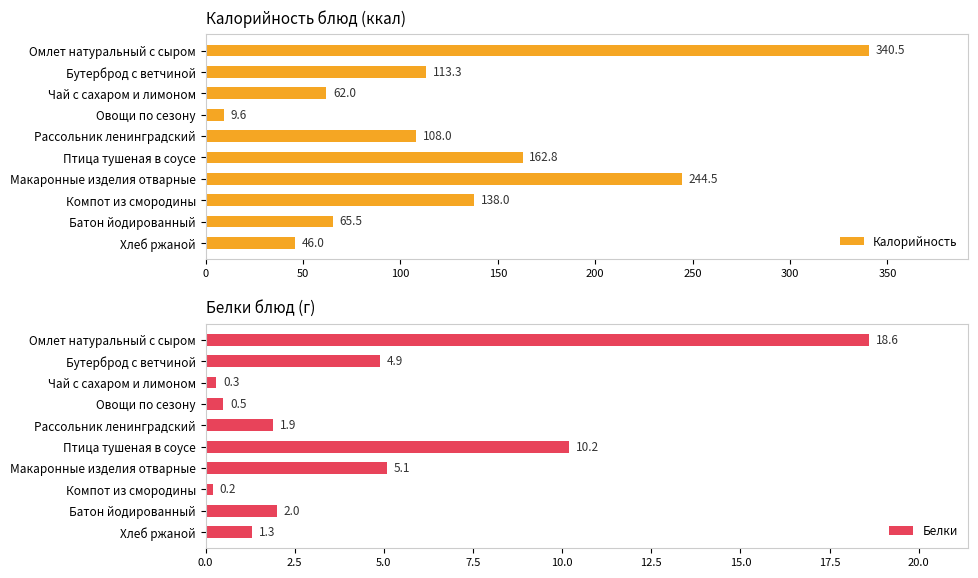

What is the difference between the second highest and minimum values in the Калорийность series?

234.9